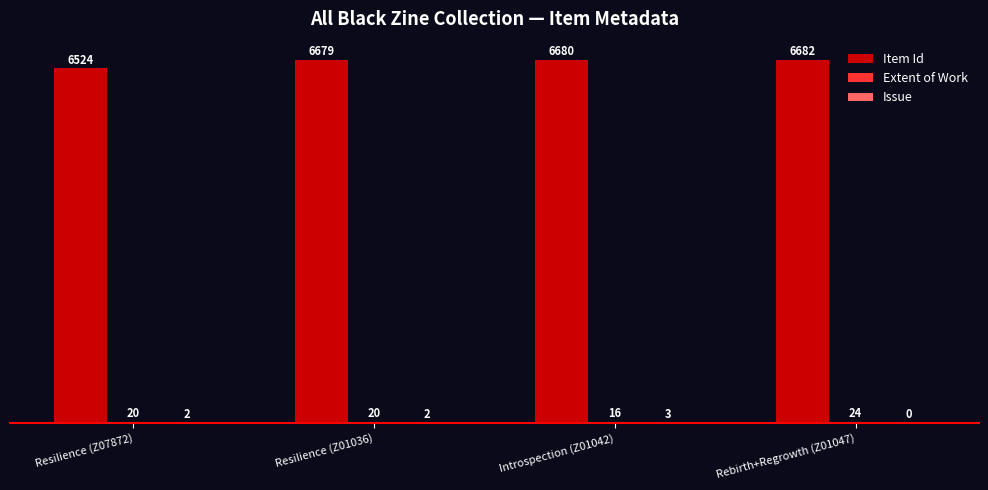

True or false: Item Id has a value of 6679 at Resilience (Z01036).

True